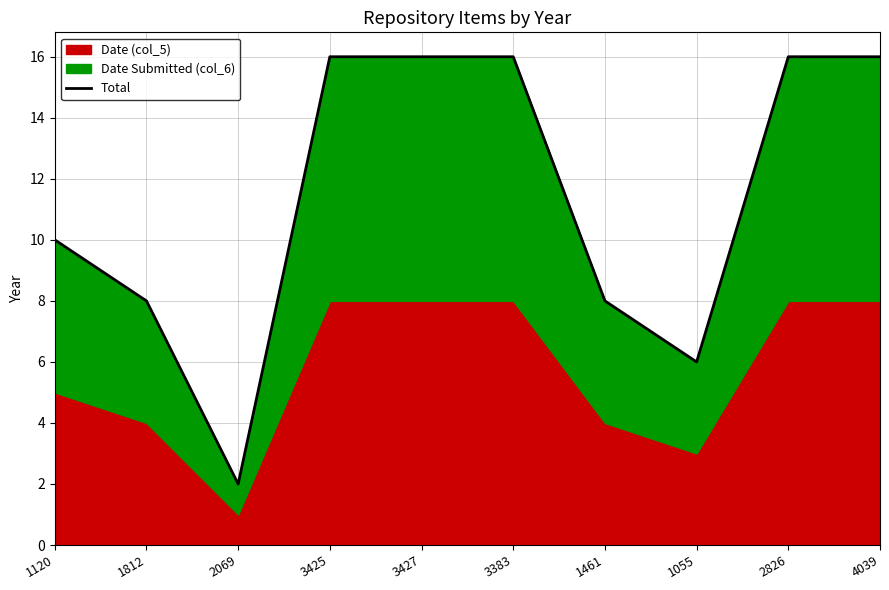

Approximately how many times larger is the value at 3383 compared to 1055?

2.7